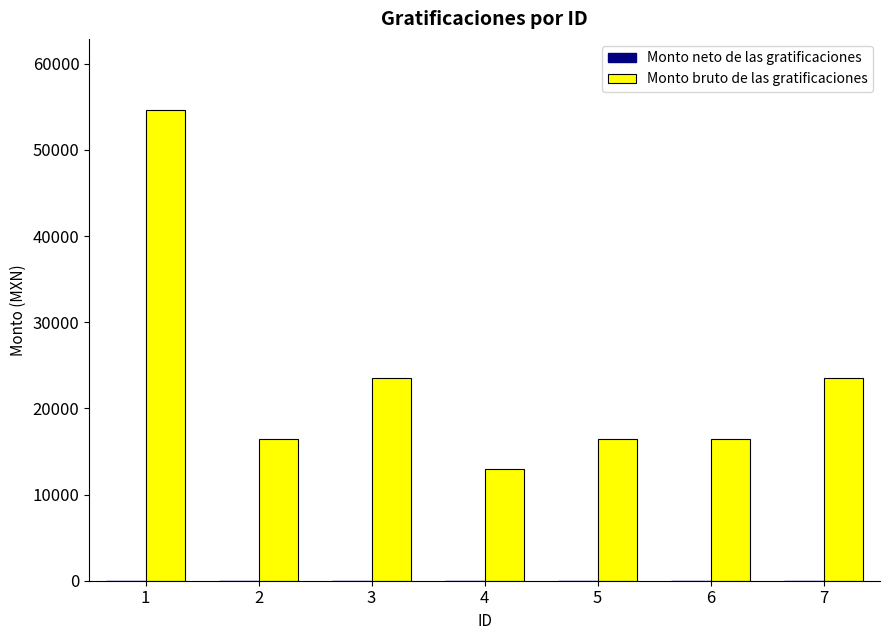

What is the sum of the values at 3 and 6?

39946.7